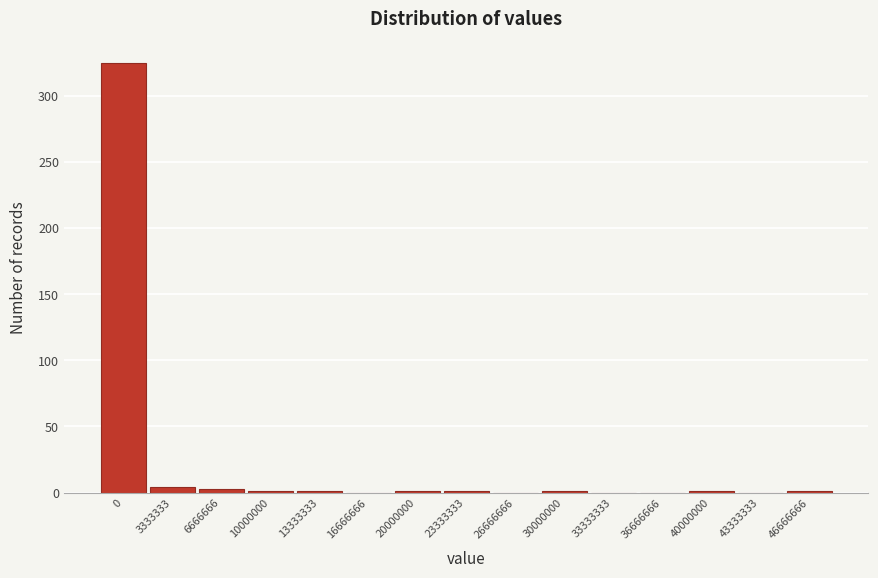

Is it true that the value at 16666666 is 0?

True